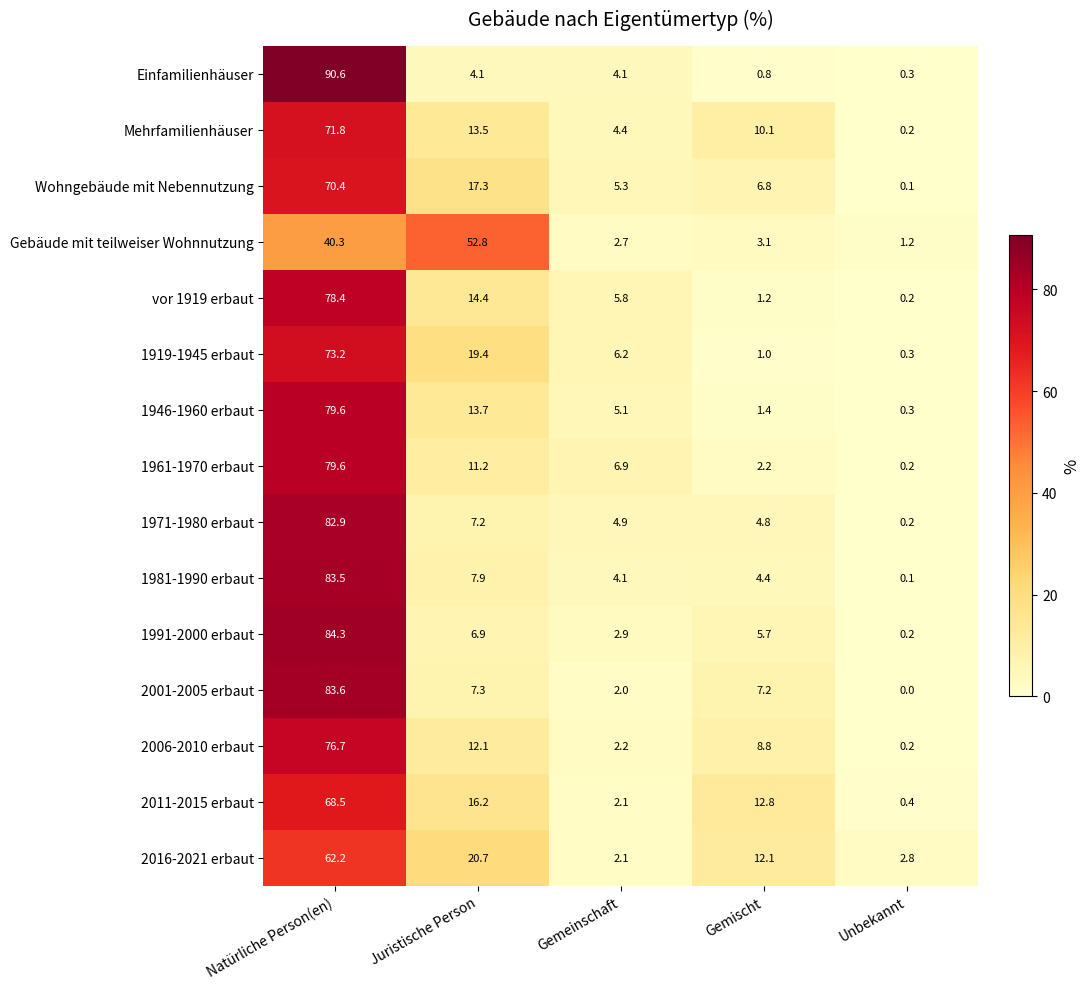

What is the highest value of the vor 1919 erbaut series?

78.4